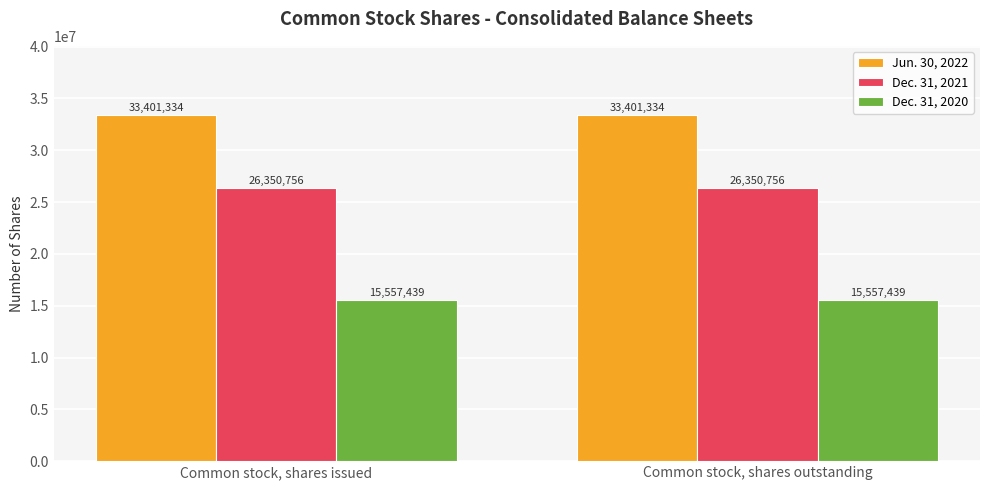

What is the sum of all Dec. 31, 2021 values?

52701512